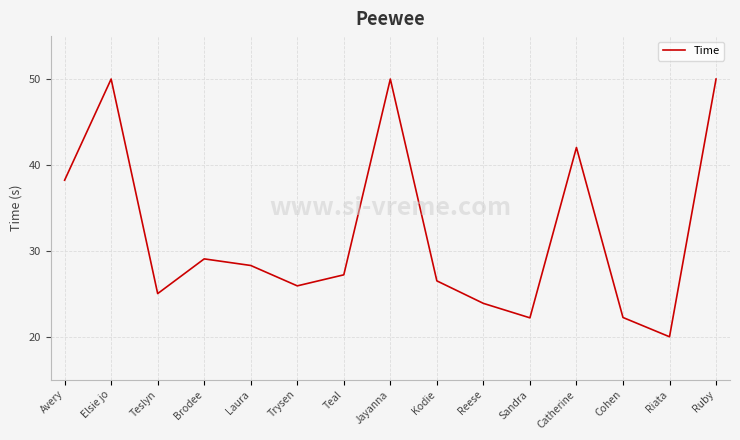

What is the difference between the values at Riata and Kodie?

6.5